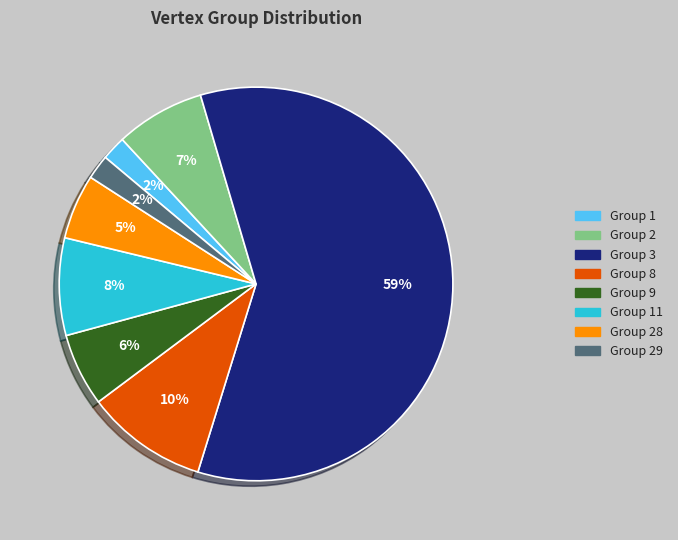

Which slice represents more than half of the pie?

Group 3